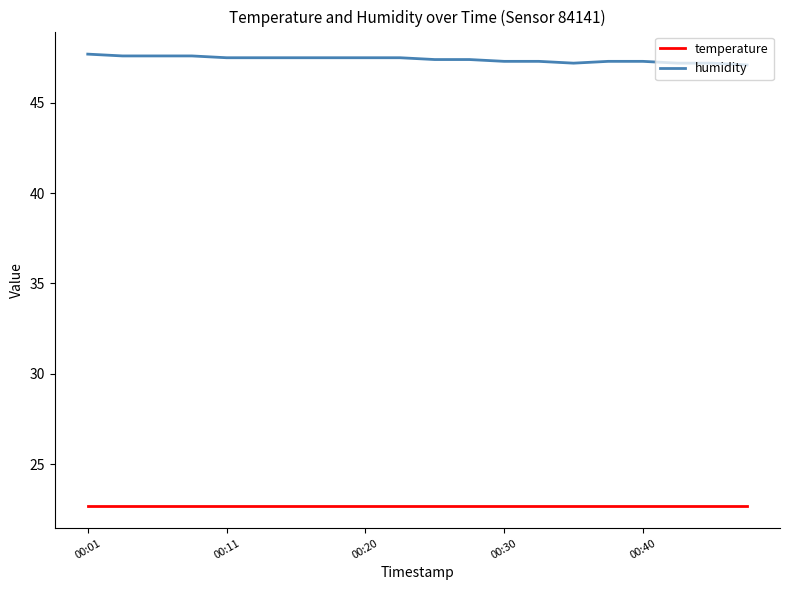

List the series in order of their overall mean, highest first.

humidity, temperature